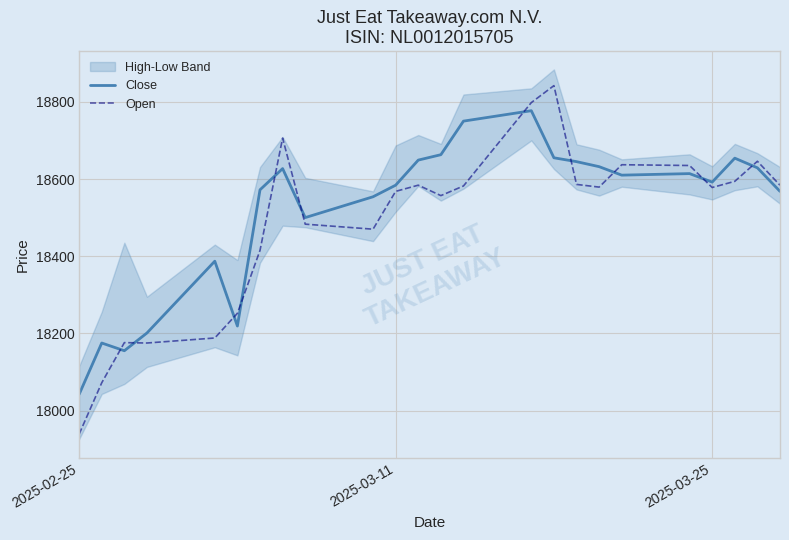

At which label does Close reach its minimum?

2025-02-25